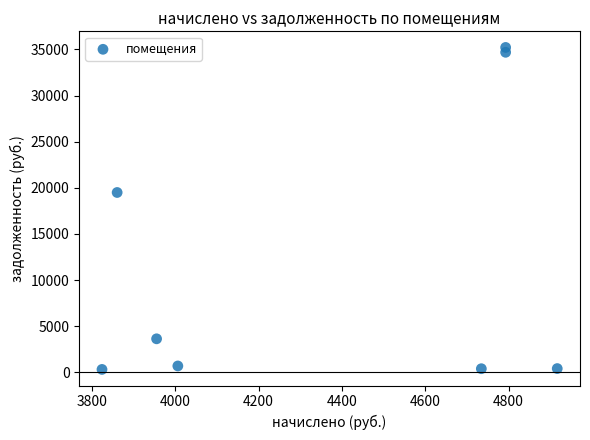

What is the range of X values (max minus min)?

1092.6